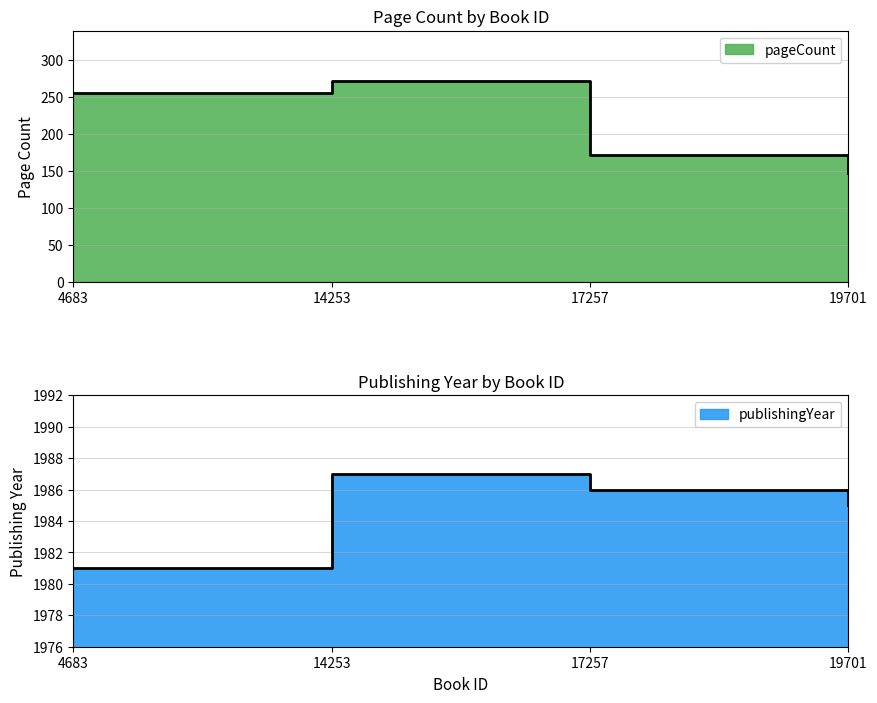

What value does the pageCount series have at 14253, to the nearest 10?

270